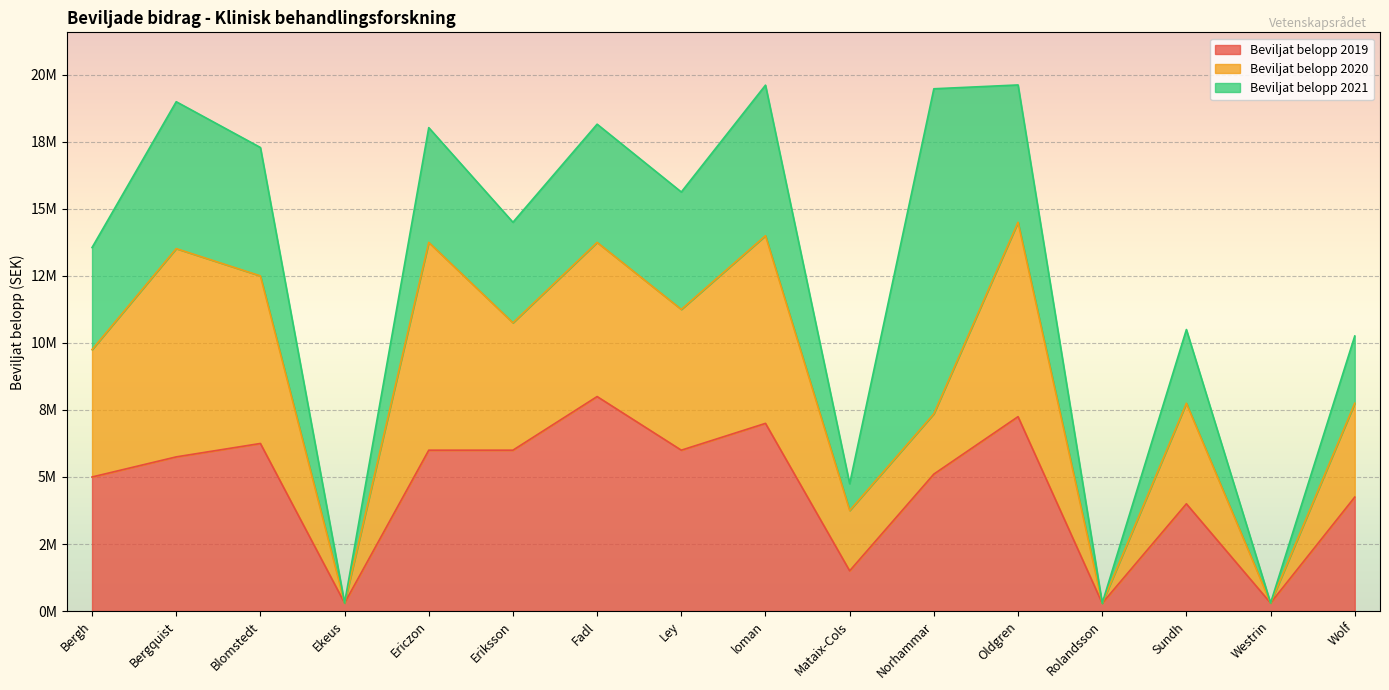

How many intersections are there between Beviljat belopp 2021 and Beviljat belopp 2020?

2